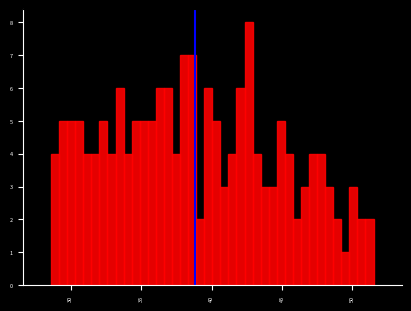

Read against the x-axis, roughly where is the centre of the tallest bar?

42.5